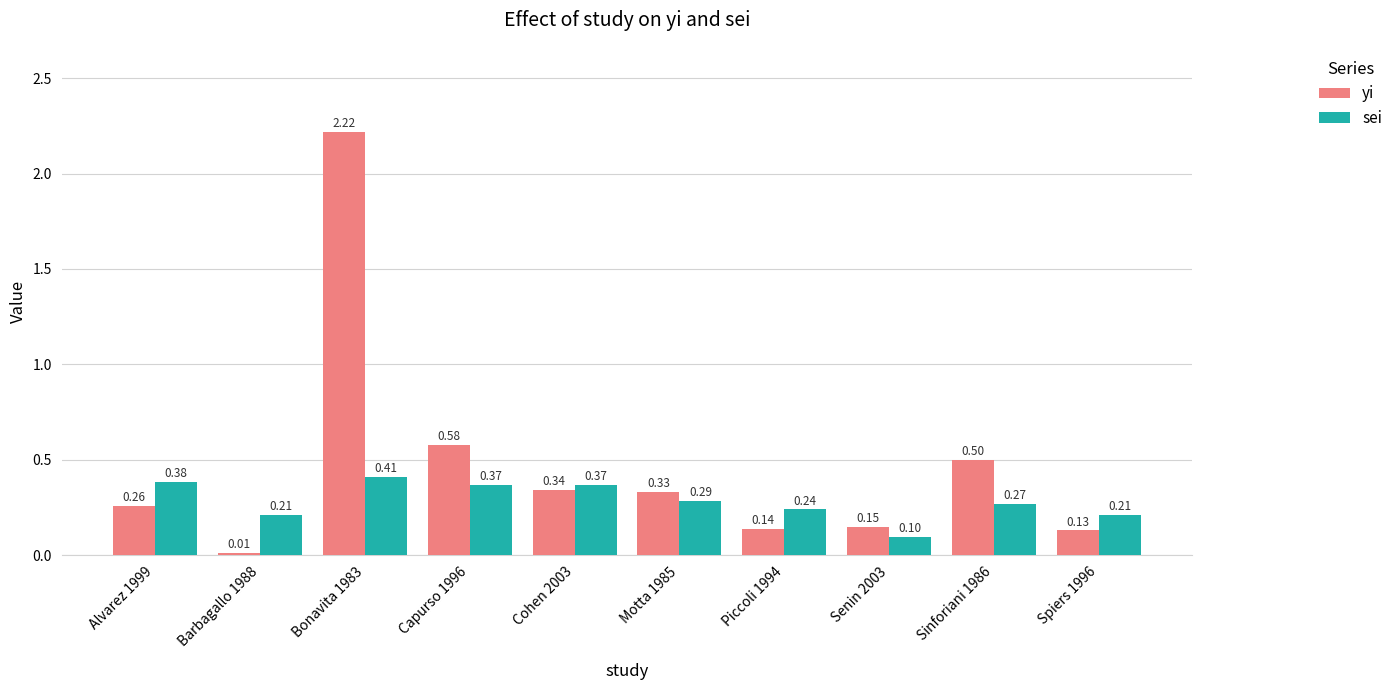

Rank the categories by yi value from lowest to highest.

Barbagallo 1988, Spiers 1996, Piccoli 1994, Senin 2003, Alvarez 1999, Motta 1985, Cohen 2003, Sinforiani 1986, Capurso 1996, Bonavita 1983